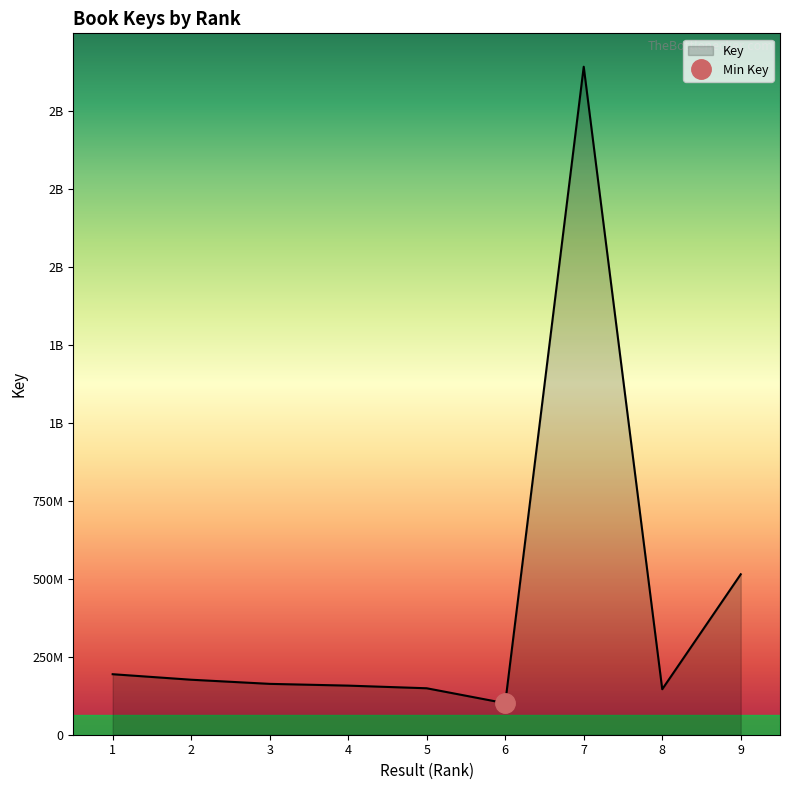

Count the number of values greater than 163107438.

4